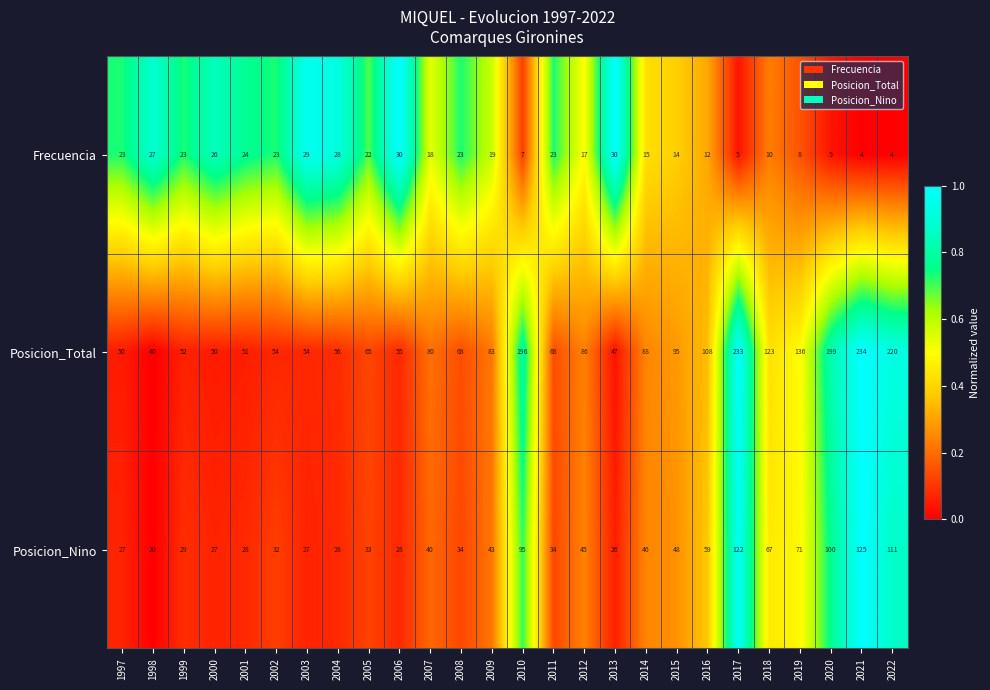

What is the sum of the Posicion_Nino values at 2002 and 1997?

59